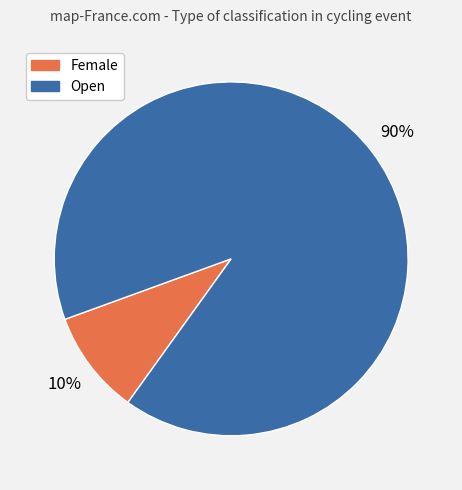

The Open slice represents 98% of the pie. True or false?

False